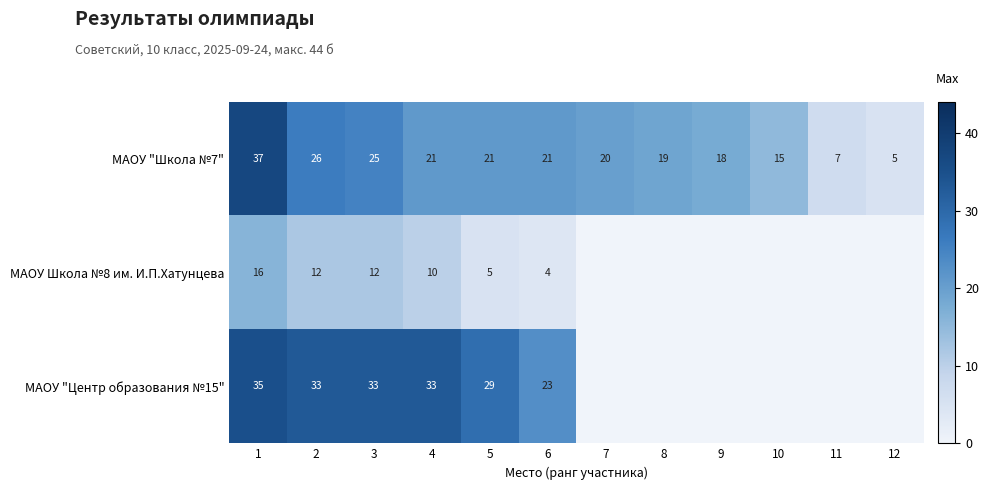

Rank the series at 5 from lowest to highest value.

МАОУ Школа №8 им. И.П.Хатунцева, МАОУ "Школа №7", МАОУ "Центр образования №15"